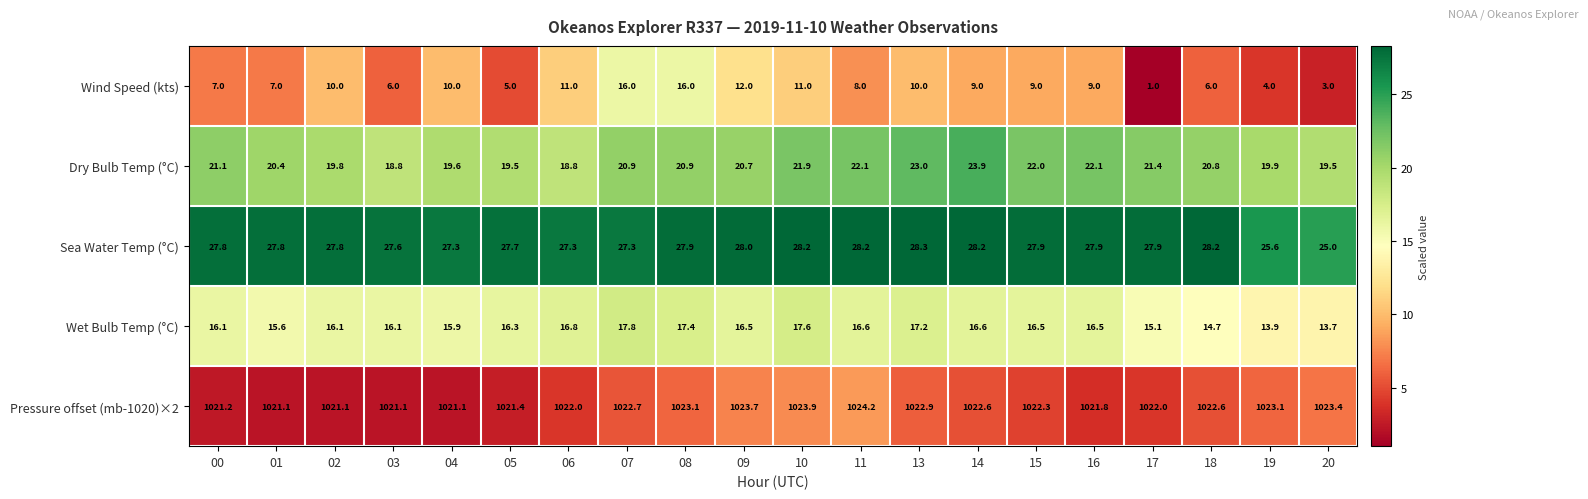

The value of Dry Bulb Temp (°C) at 20 is 12.6. True or false?

False